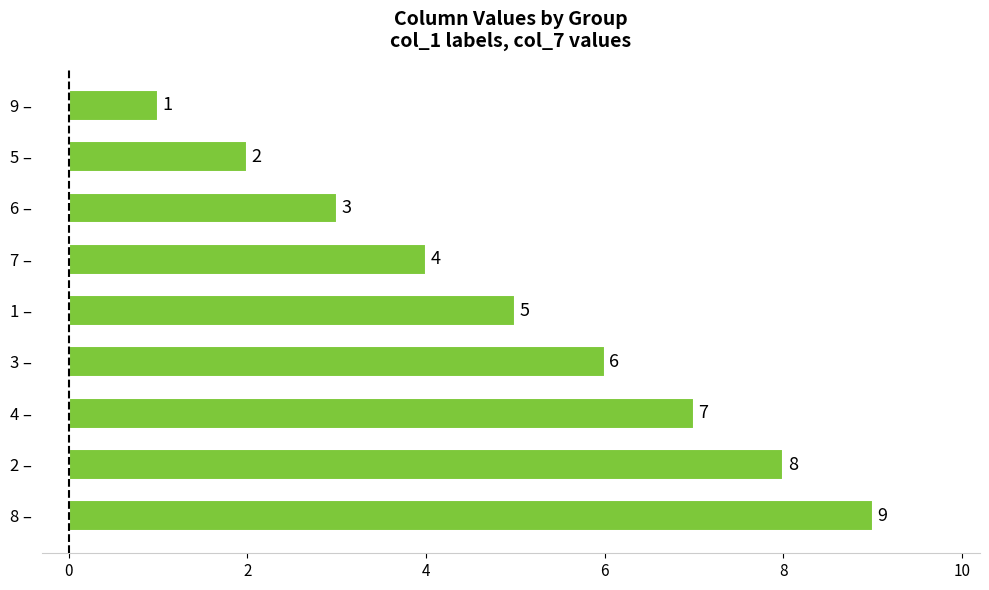

At which label is the value closest to 5?

1 –